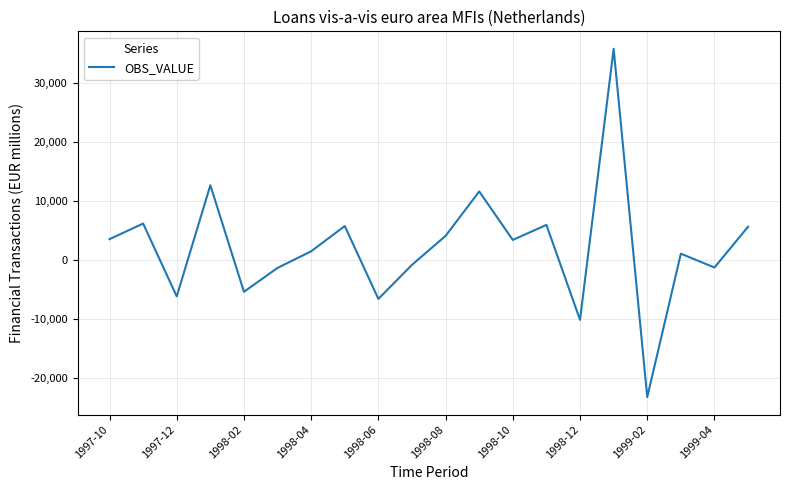

What is the difference between the maximum and minimum values?

59173.9